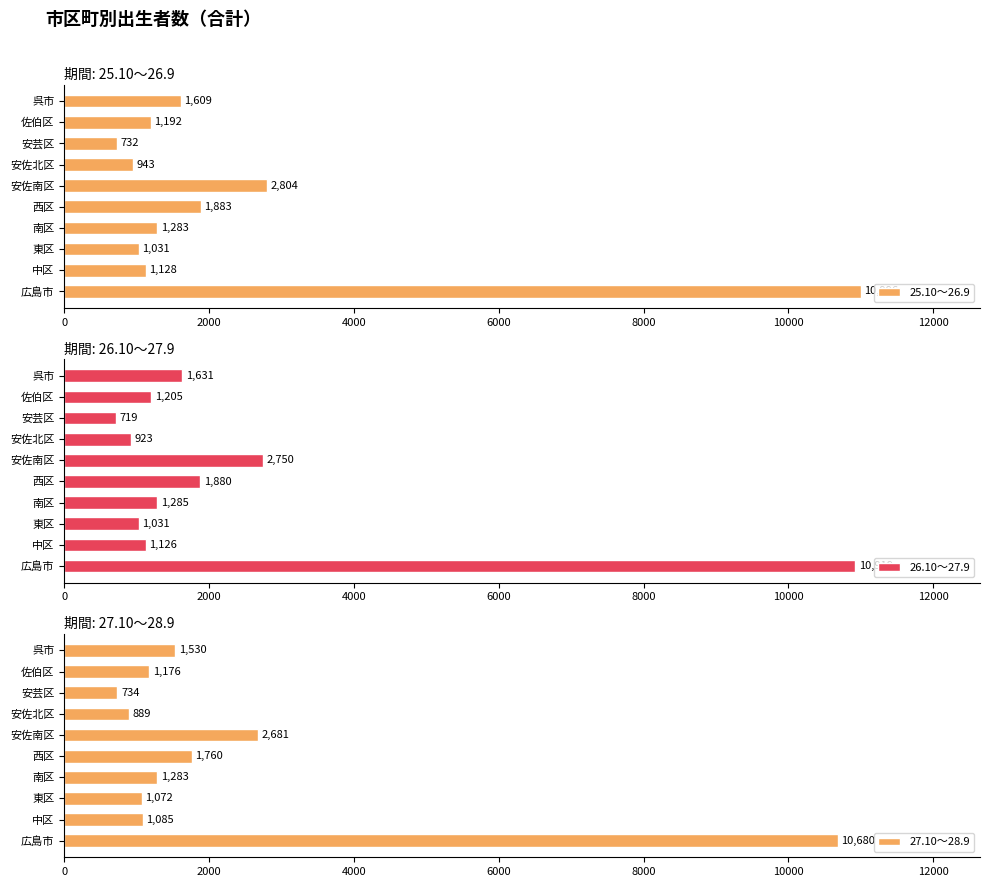

Which series has the largest total across all categories?

25.10～26.9